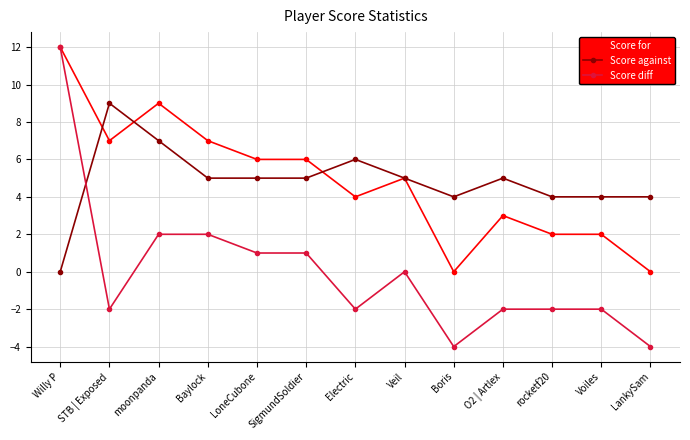

Count the number of categories in the chart.

13